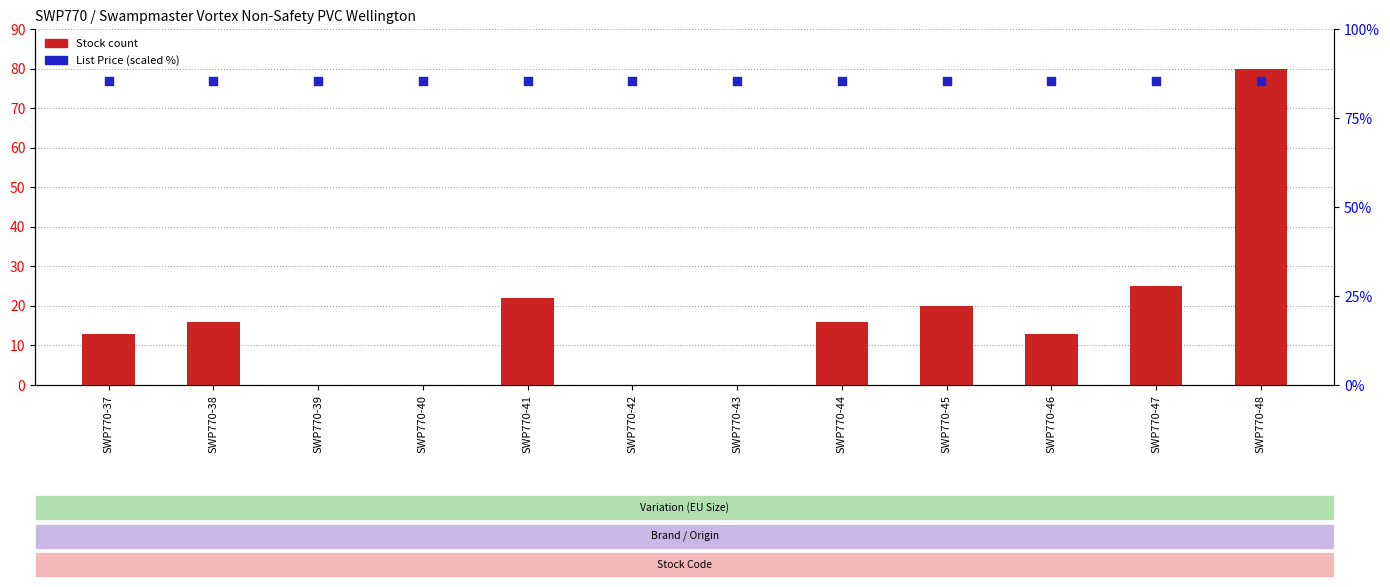

At which category is the sum across all series the highest?

SWP770-48